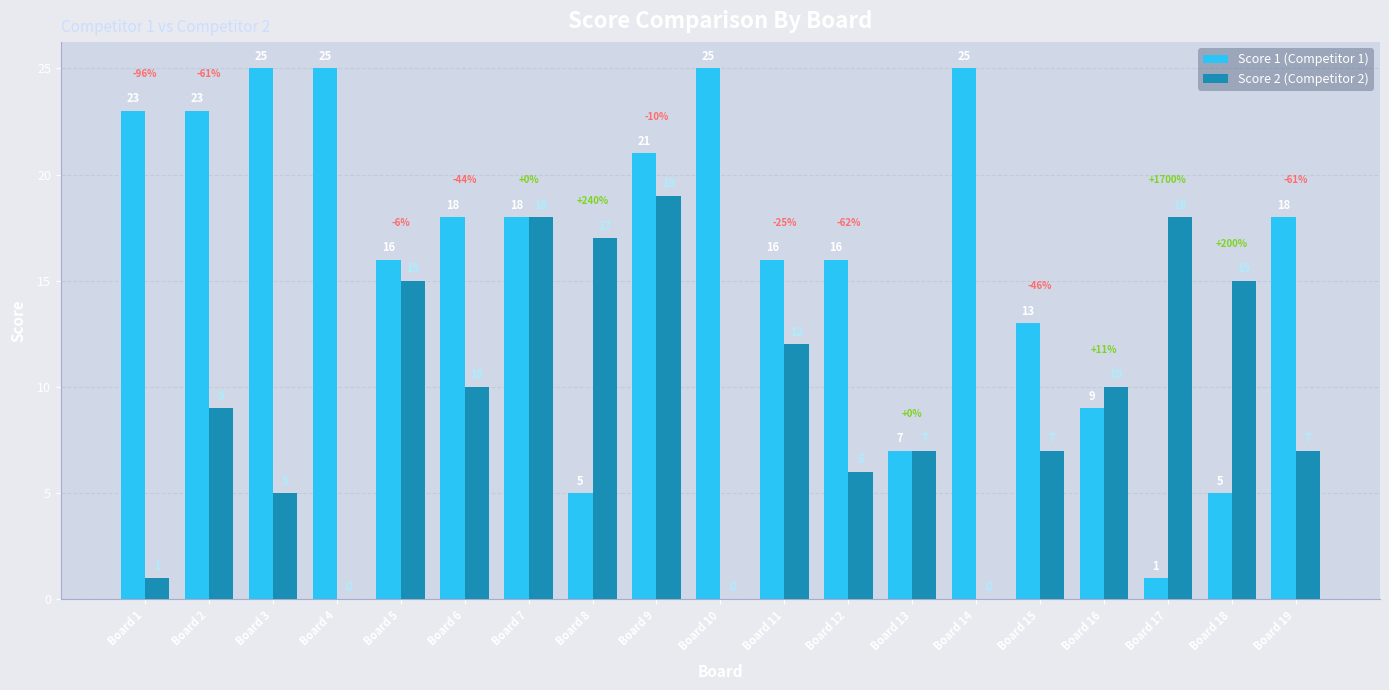

Which category has the highest value in the Score 2 (Competitor 2) series?

Board 9